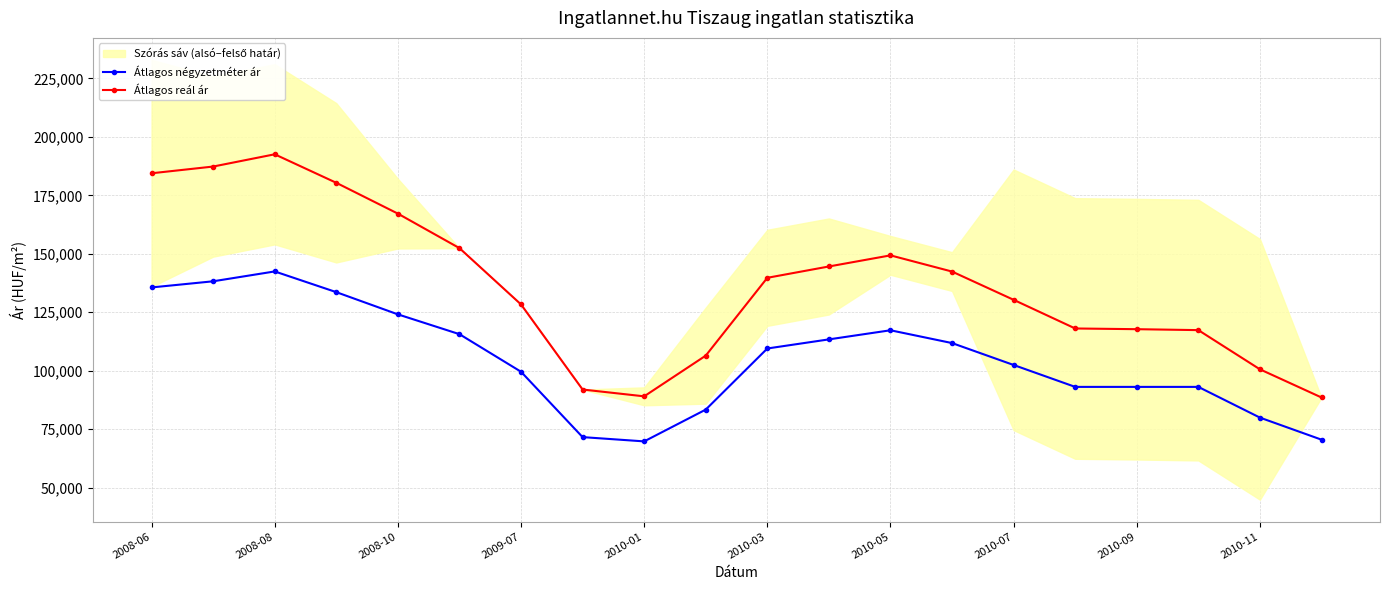

What is the highest value of the Átlagos reál ár series?

192551